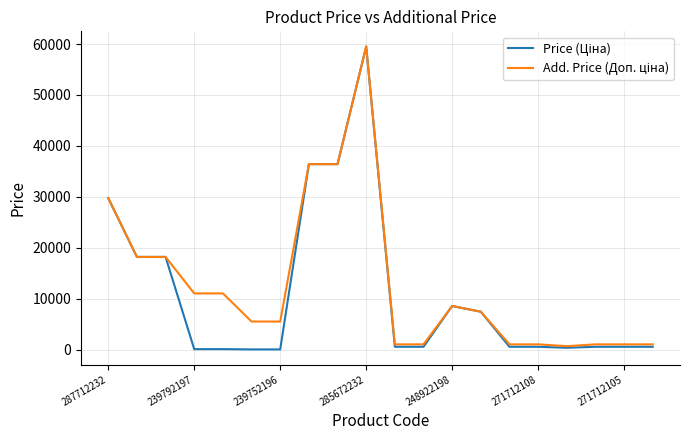

What is the maximum value shown in the chart?

59523.0